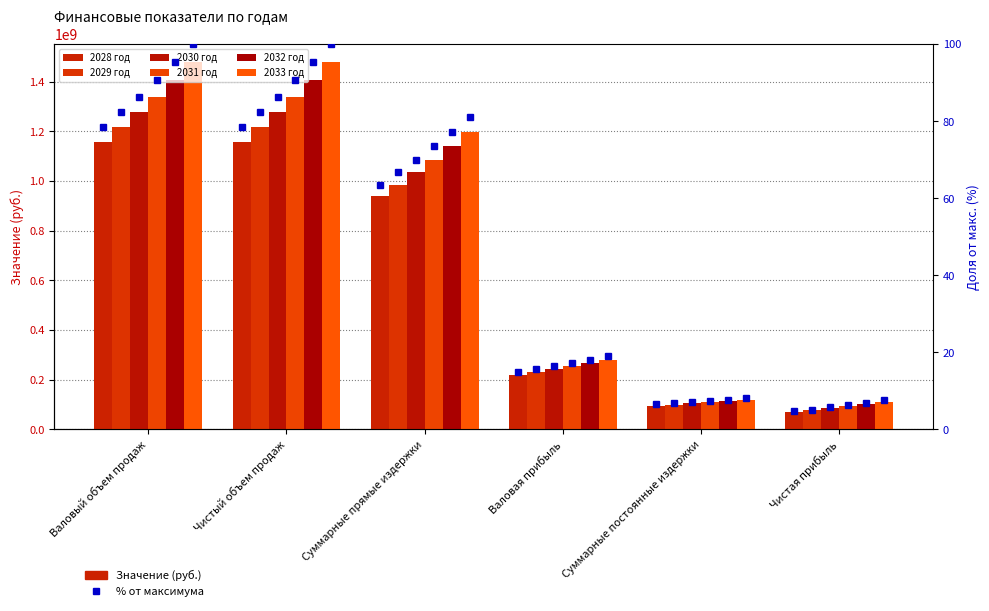

What are all the series names shown in the legend?

2028 год, 2029 год, 2030 год, 2031 год, 2032 год, 2033 год